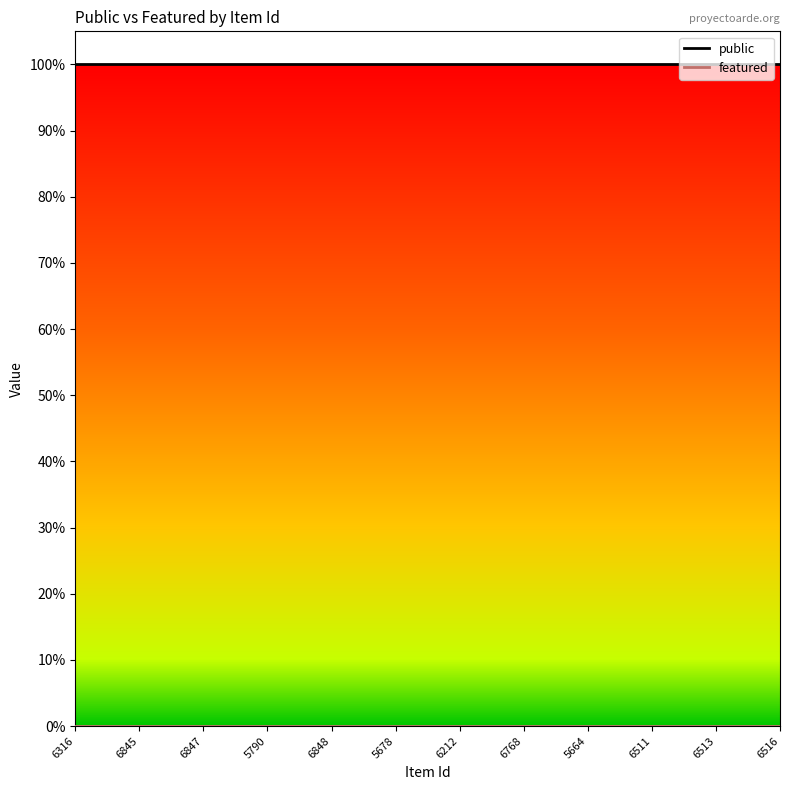

What is the average value of the public series?

1